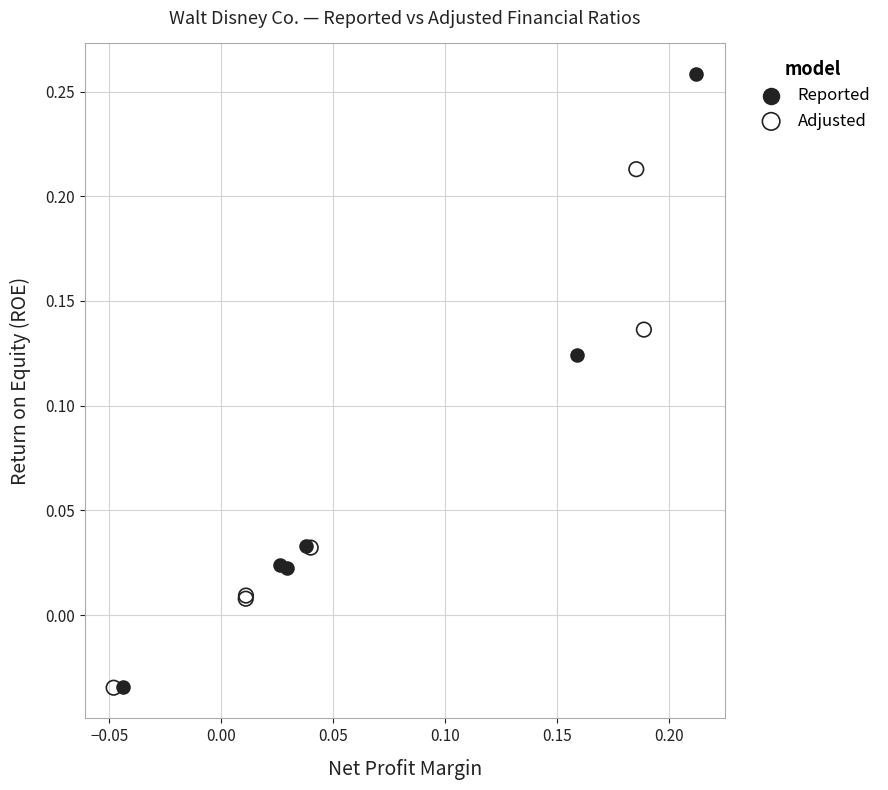

Which series reaches the maximum Y coordinate?

Reported